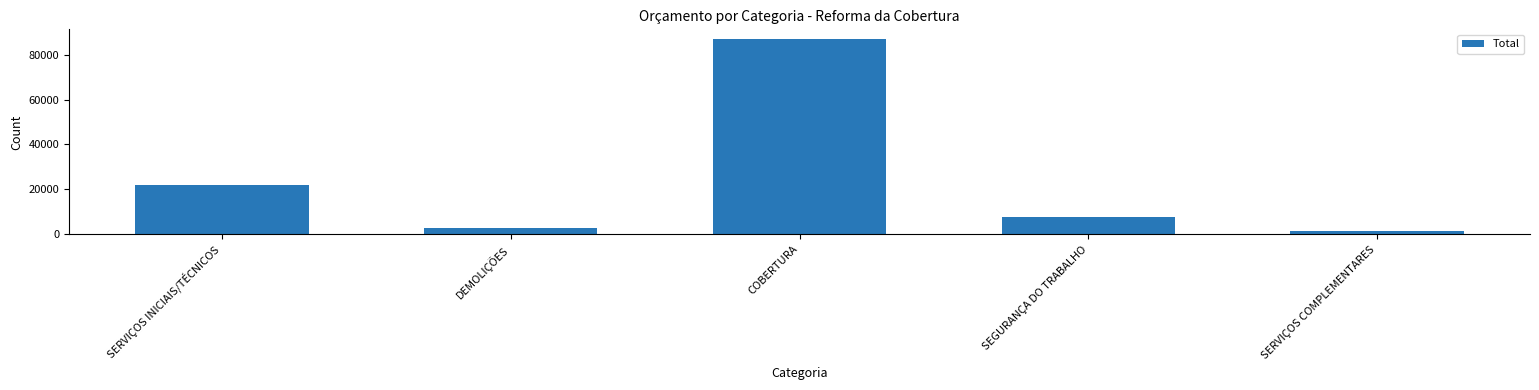

Count the number of data series in this chart.

1